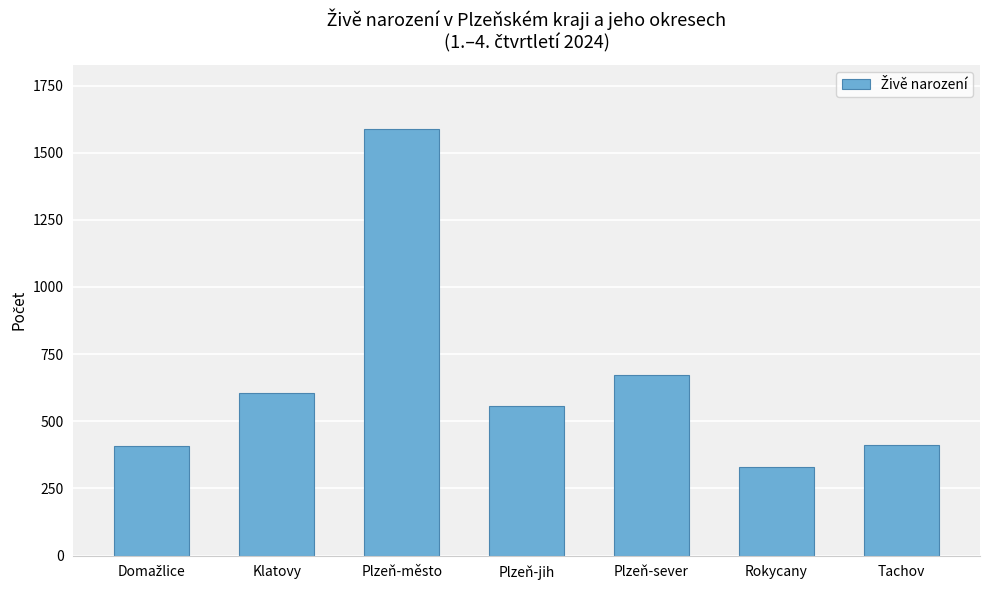

What is the value of the 7th bar from the left?

410